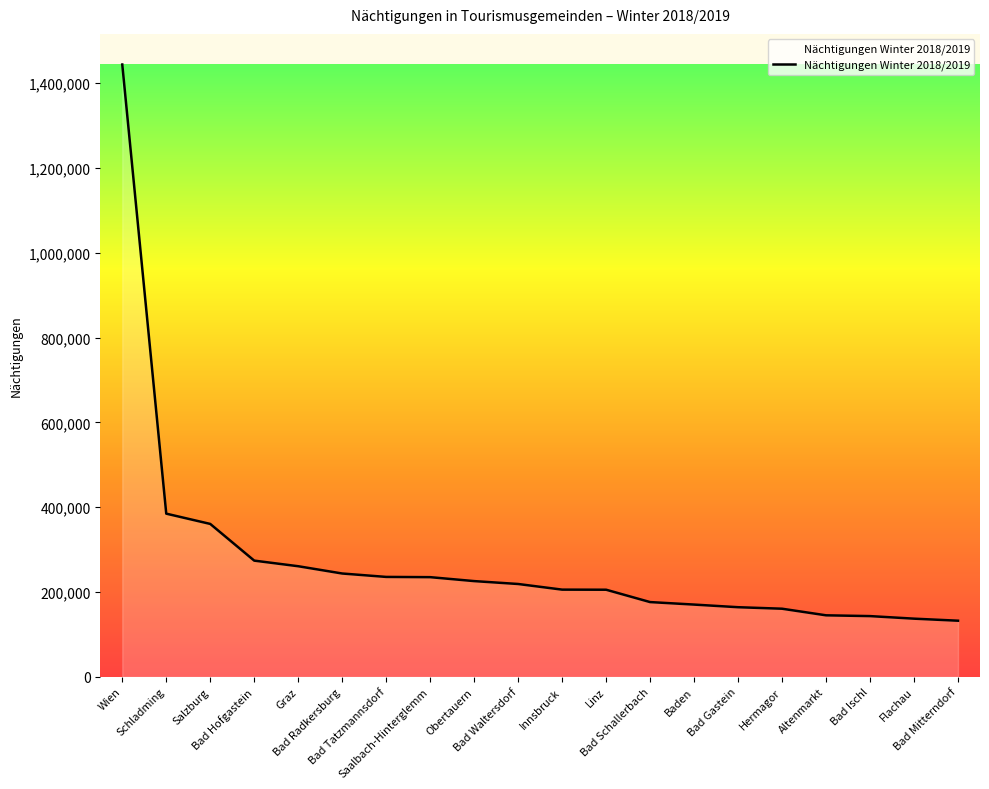

What is the difference between the maximum and minimum values?

1311824